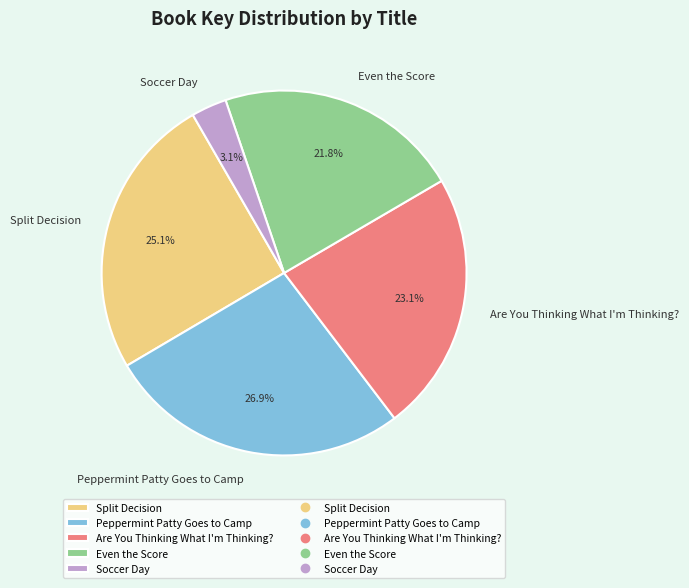

To the nearest percent, what is the average slice percentage?

20%